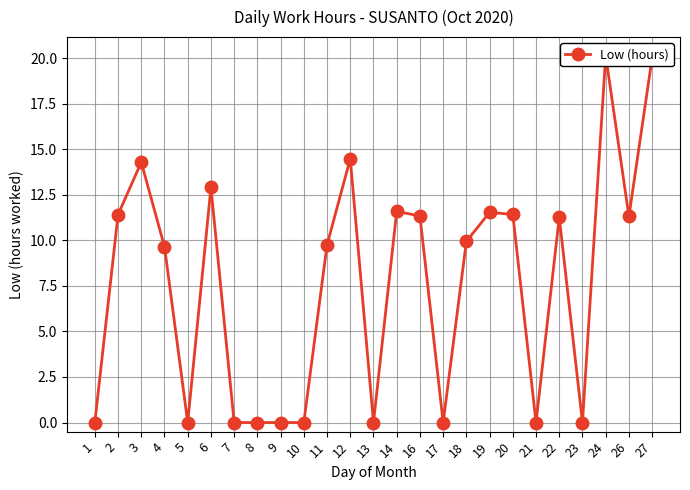

True or false: there are more than 2 points higher than both neighbors.

True